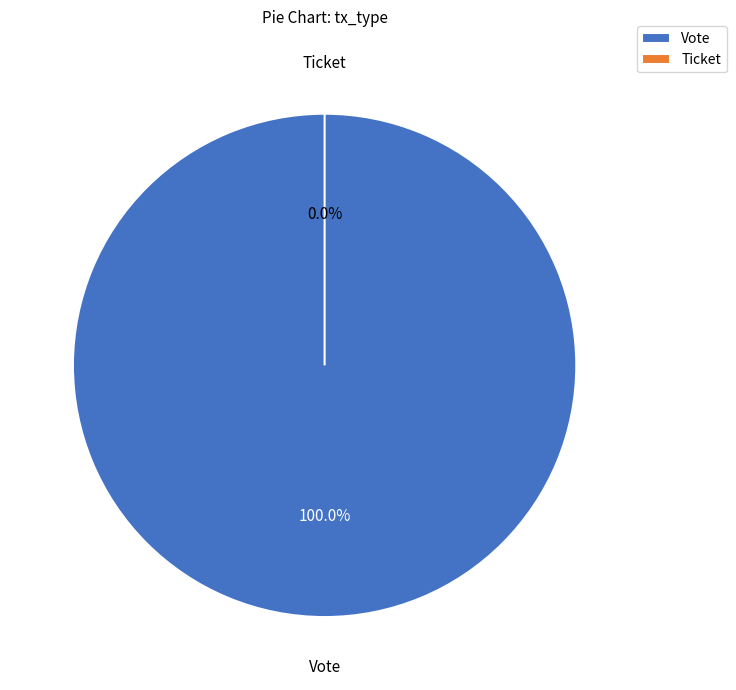

Count the number of slices in the pie.

2